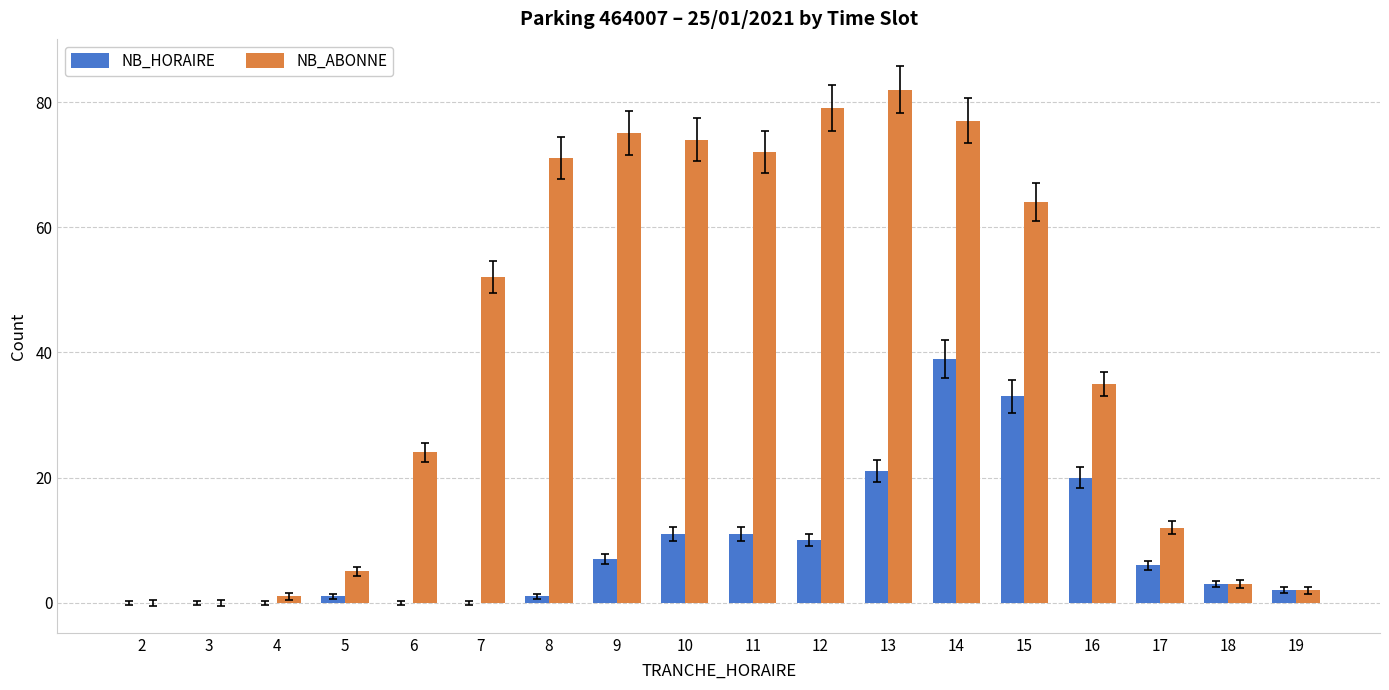

What is the spread (max minus min) of values at 6?

24